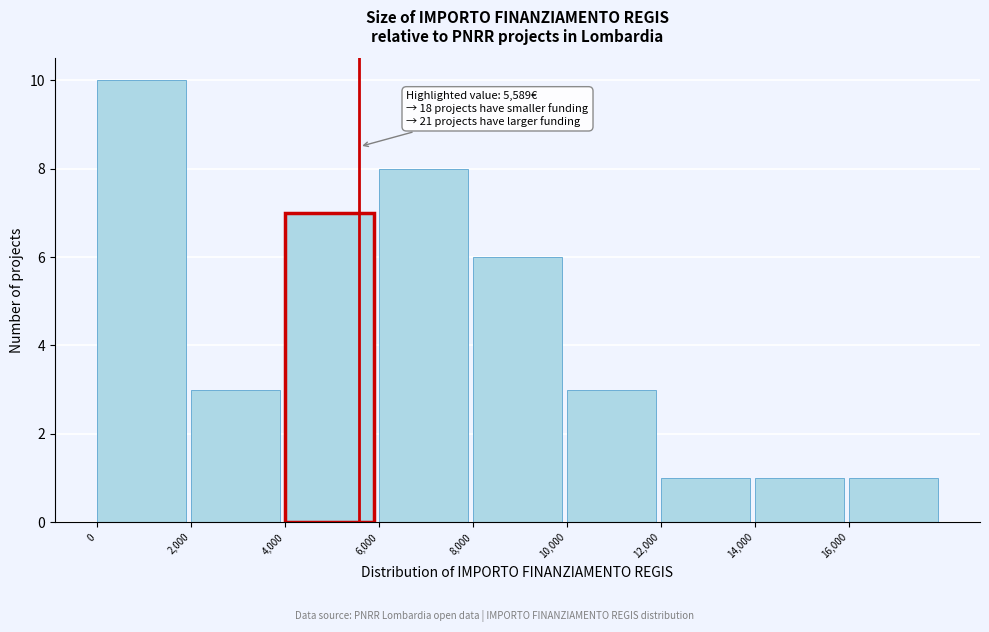

Which range on the x-axis has the tallest bar?

0 to 2000